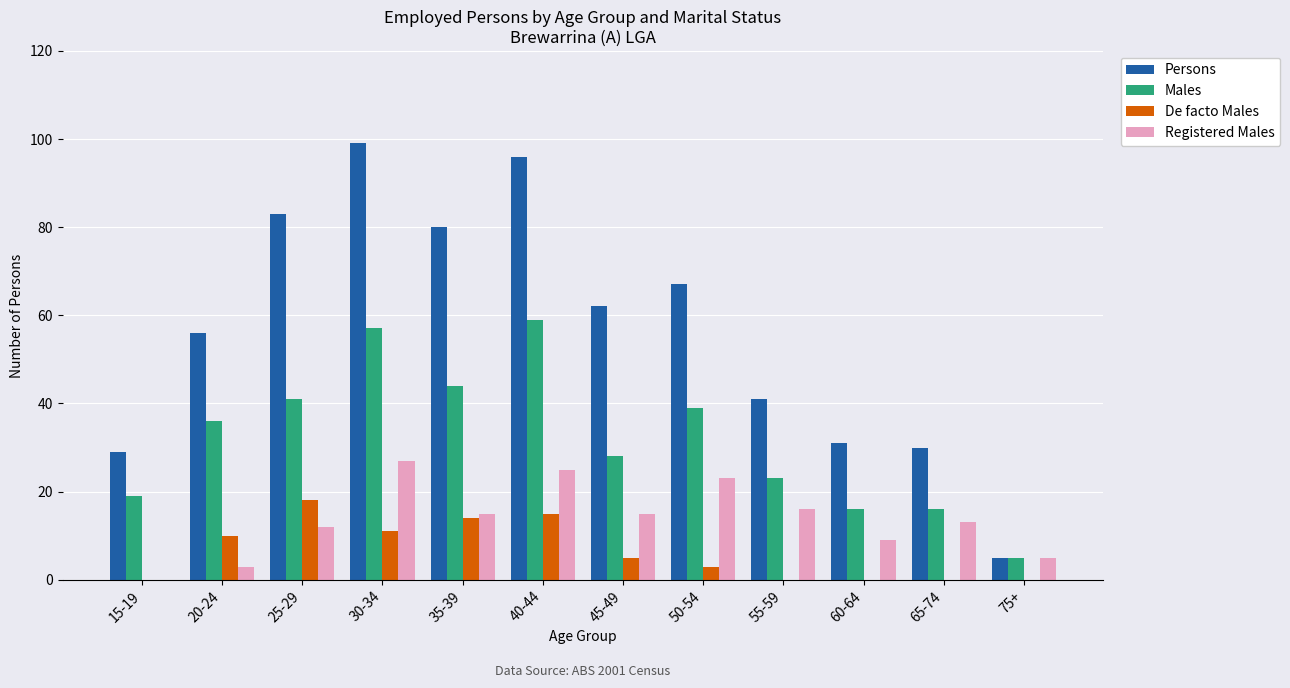

Are the bars grouped side by side (vs. stacked)?

Yes